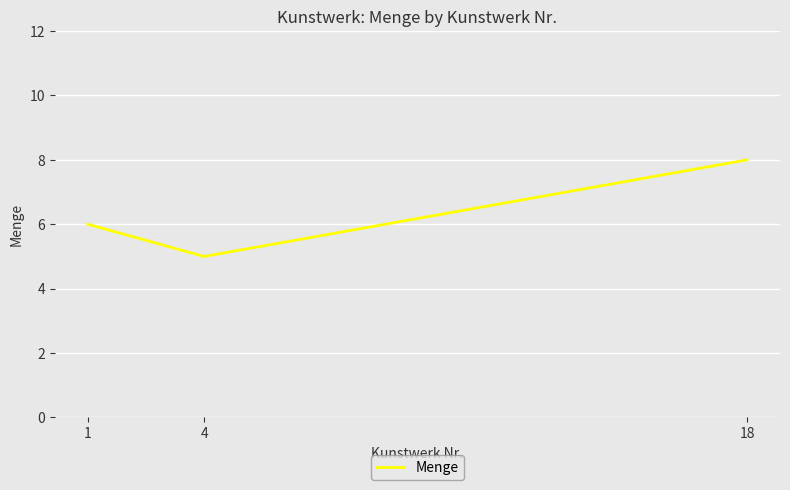

The chart shows a value of 5 at 18. True or false?

False